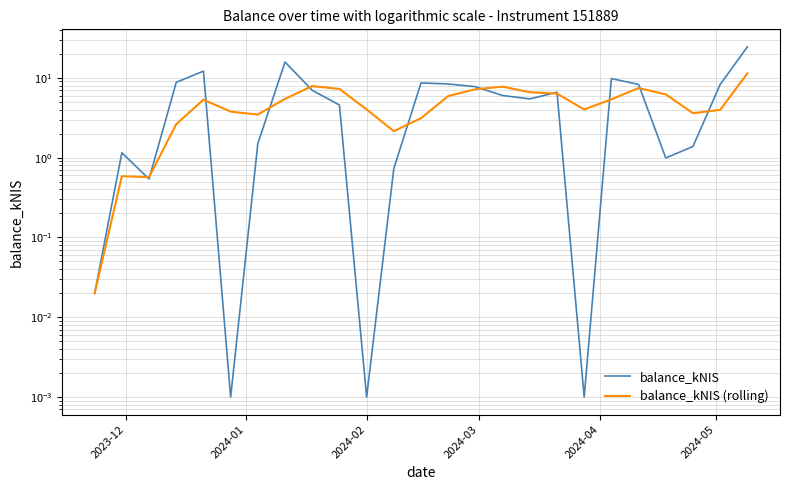

Reading left to right, transcribe all the data shown in this chart.

balance_kNIS: 0.0	1.1	0.5	8.8	12.1	0.0	1.5	15.8	7.0	4.6	0.0	0.7	8.6	8.4	7.7	6.0	5.4	6.6	0.0	9.8	8.3	1.0	1.4	8.2	24.4
balance_kNIS (rolling): 0.0	0.6	0.6	2.6	5.3	3.8	3.5	5.4	7.9	7.3	4.0	2.1	3.1	5.9	7.2	7.7	6.6	6.3	4.0	5.4	7.4	6.2	3.6	4.0	11.4